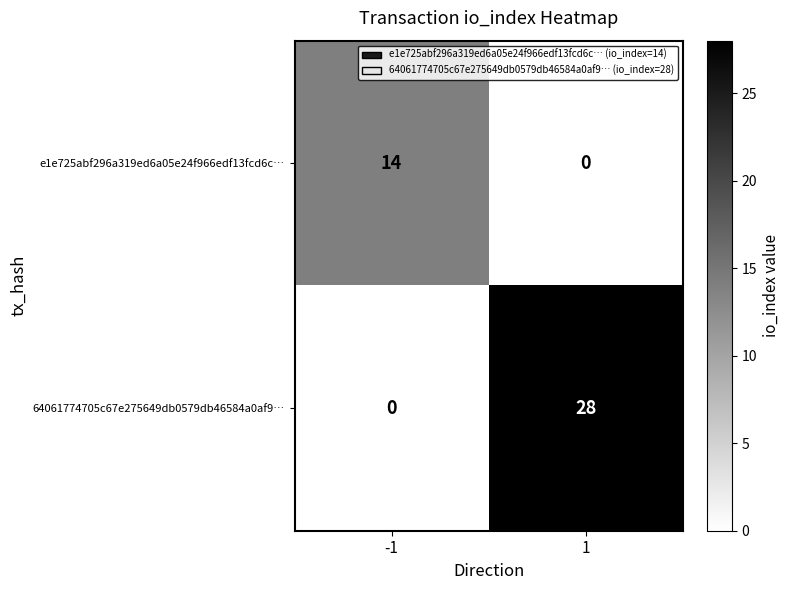

Is it true that e1e725abf296a319ed6a05e24f966edf13fcd6c… equals 5 at -1?

False